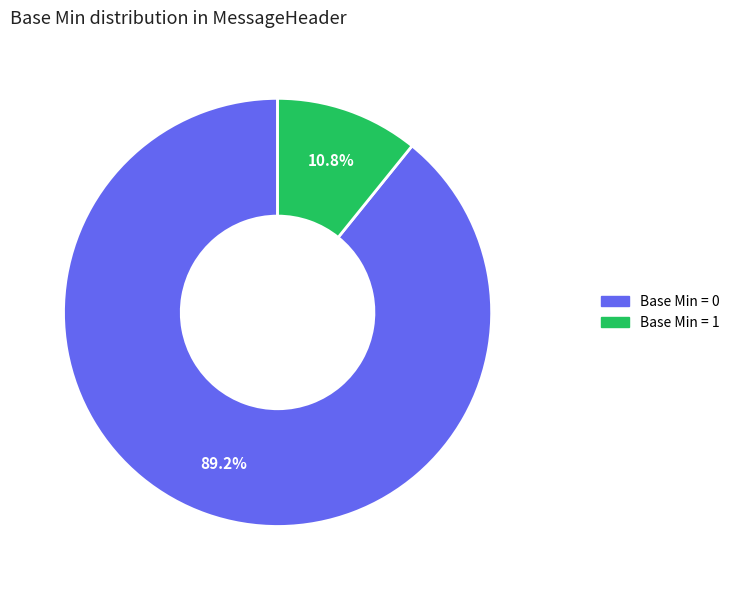

Is there a majority slice in this chart?

Yes